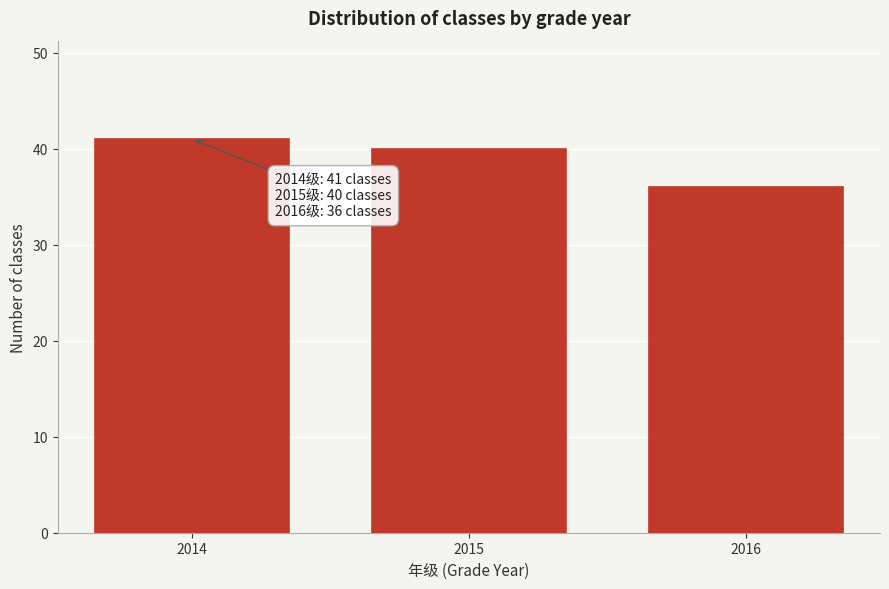

Reading left to right, what are all the values shown in this chart?

41	40	36